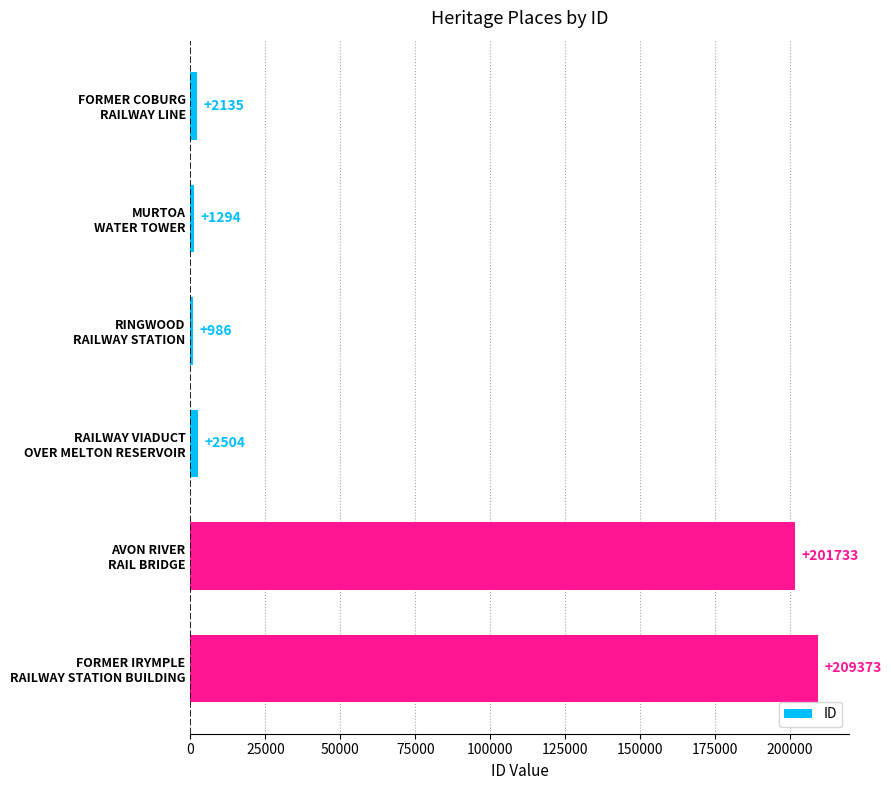

Count the number of data series in this chart.

1